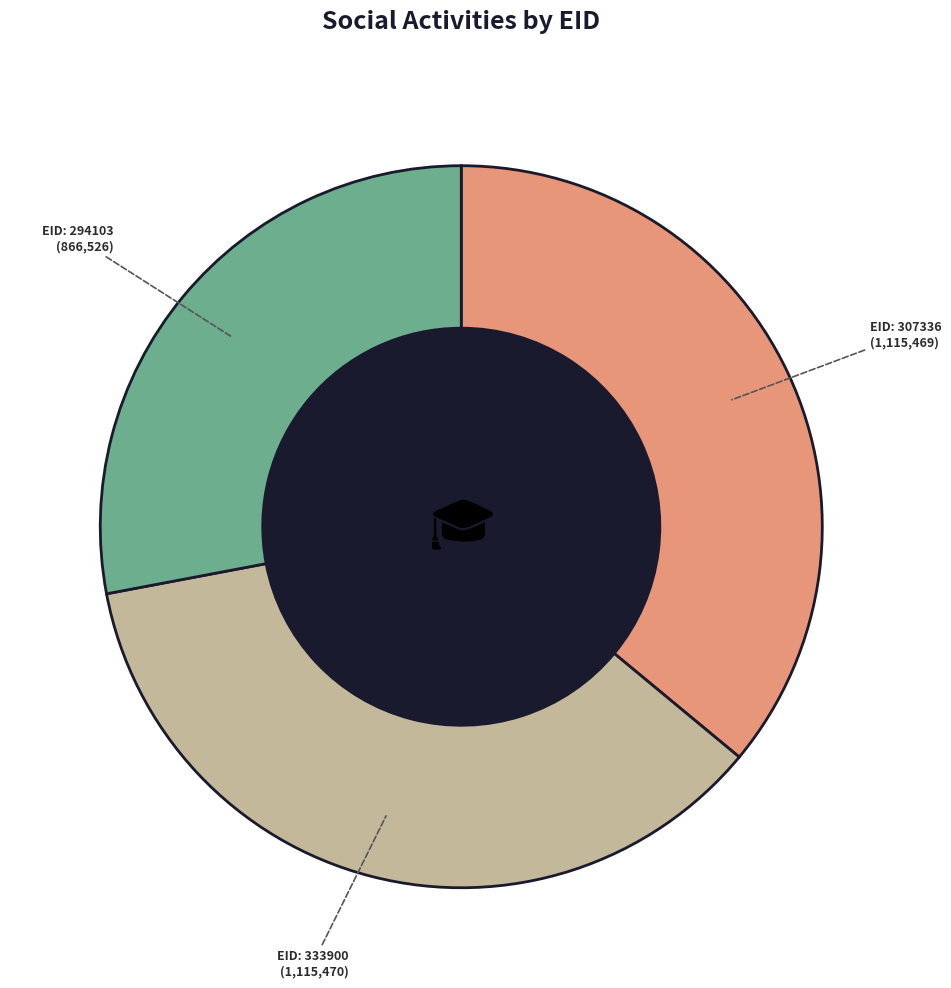

Does any single category account for the majority?

No